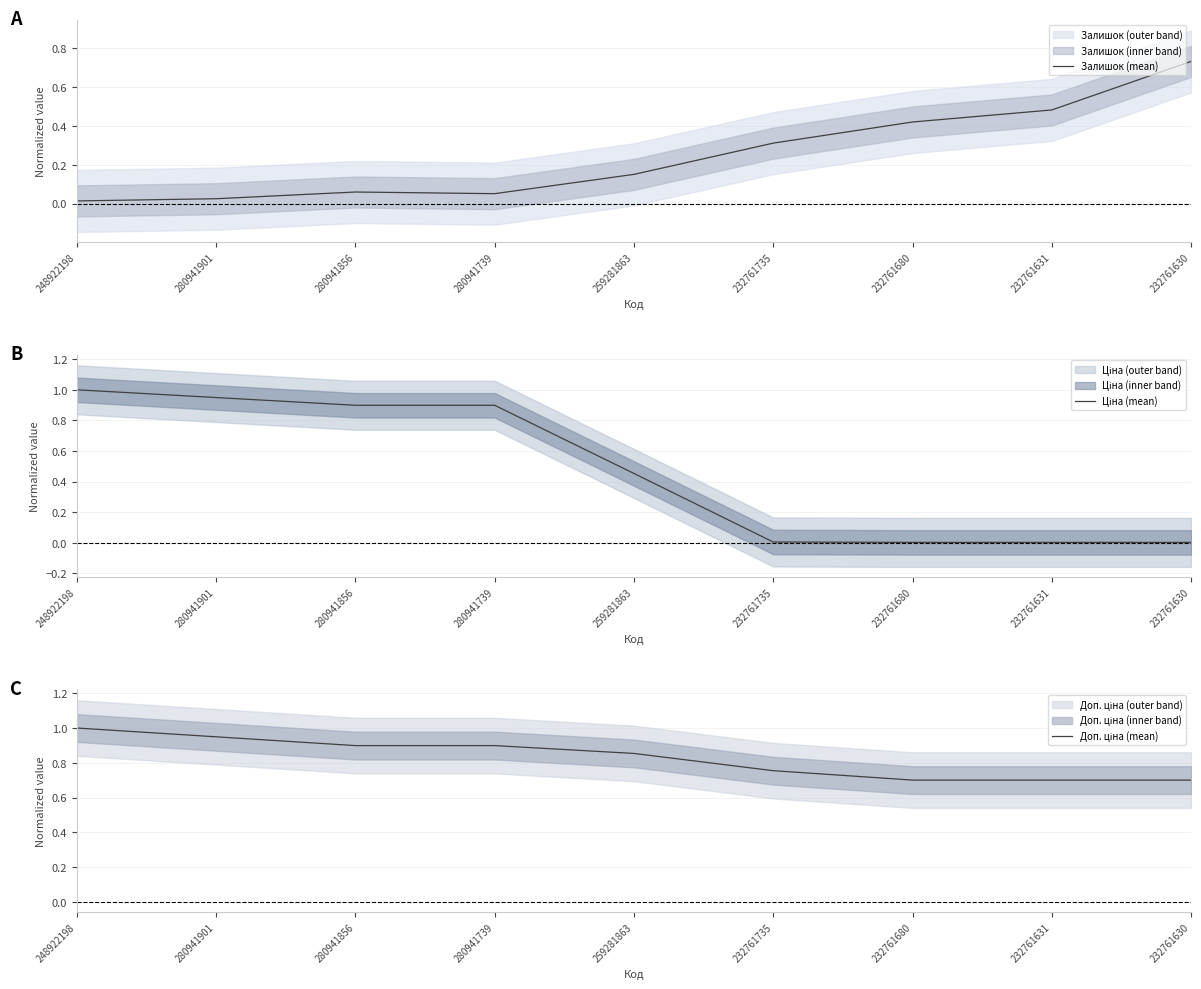

At which label does Доп. ціна (mean) reach its peak?

248922198